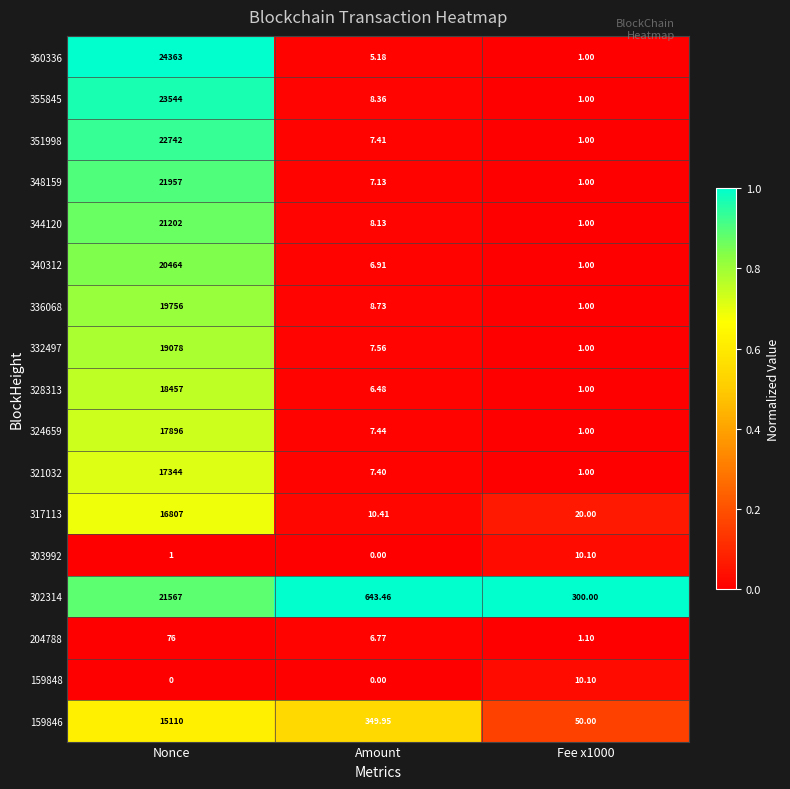

At which label does 340312 reach its peak?

Nonce